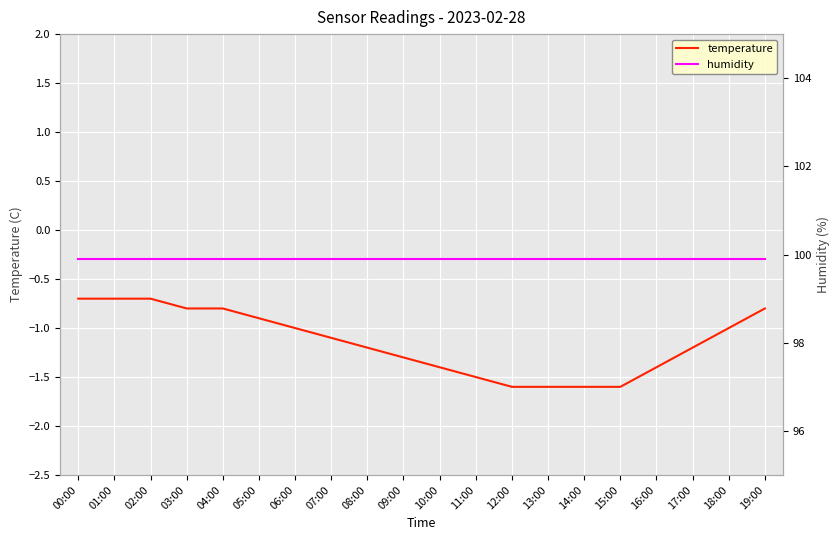

What is the maximum value for temperature?

-0.7